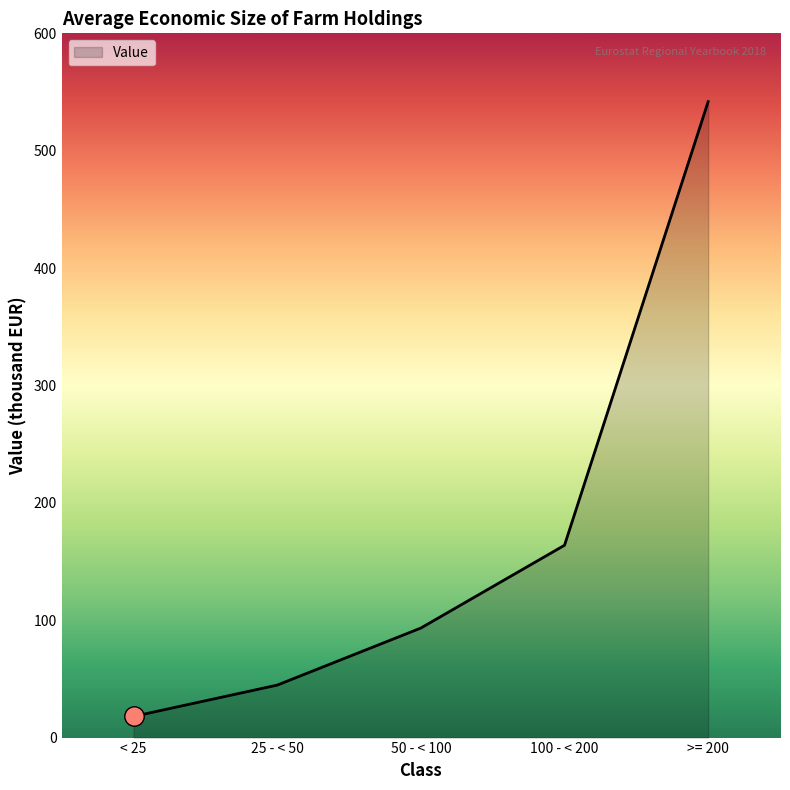

True or false: the data has more than 0 interior local peaks.

False